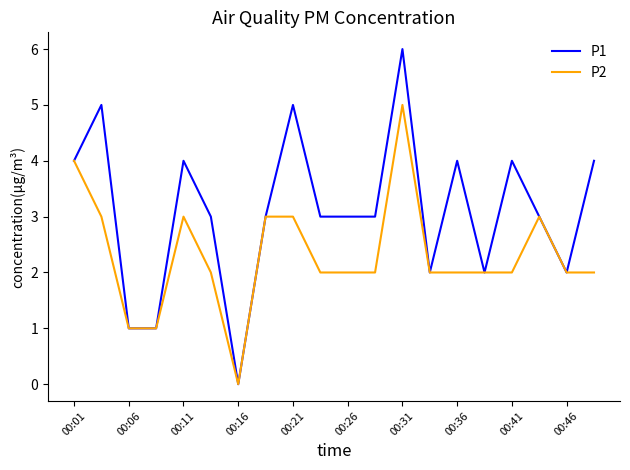

What is the maximum value shown in the chart?

6